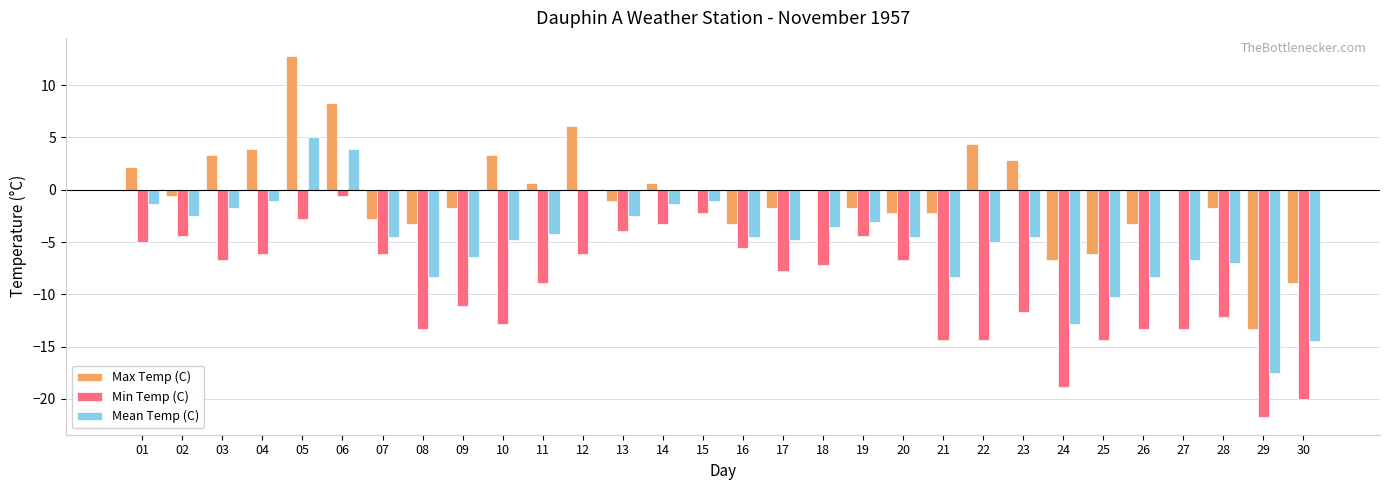

Reading right to left, list all the values displayed in this chart.

Max Temp (C): -8.9	-13.3	-1.7	0.0	-3.3	-6.1	-6.7	2.8	4.4	-2.2	-2.2	-1.7	0.0	-1.7	-3.3	0.0	0.6	-1.1	6.1	0.6	3.3	-1.7	-3.3	-2.8	8.3	12.8	3.9	3.3	-0.6	2.2
Min Temp (C): -20.0	-21.7	-12.2	-13.3	-13.3	-14.4	-18.9	-11.7	-14.4	-14.4	-6.7	-4.4	-7.2	-7.8	-5.6	-2.2	-3.3	-3.9	-6.1	-8.9	-12.8	-11.1	-13.3	-6.1	-0.6	-2.8	-6.1	-6.7	-4.4	-5.0
Mean Temp (C): -14.5	-17.5	-7.0	-6.7	-8.3	-10.3	-12.8	-4.5	-5.0	-8.3	-4.5	-3.1	-3.6	-4.8	-4.5	-1.1	-1.4	-2.5	0.0	-4.2	-4.8	-6.4	-8.3	-4.5	3.9	5.0	-1.1	-1.7	-2.5	-1.4